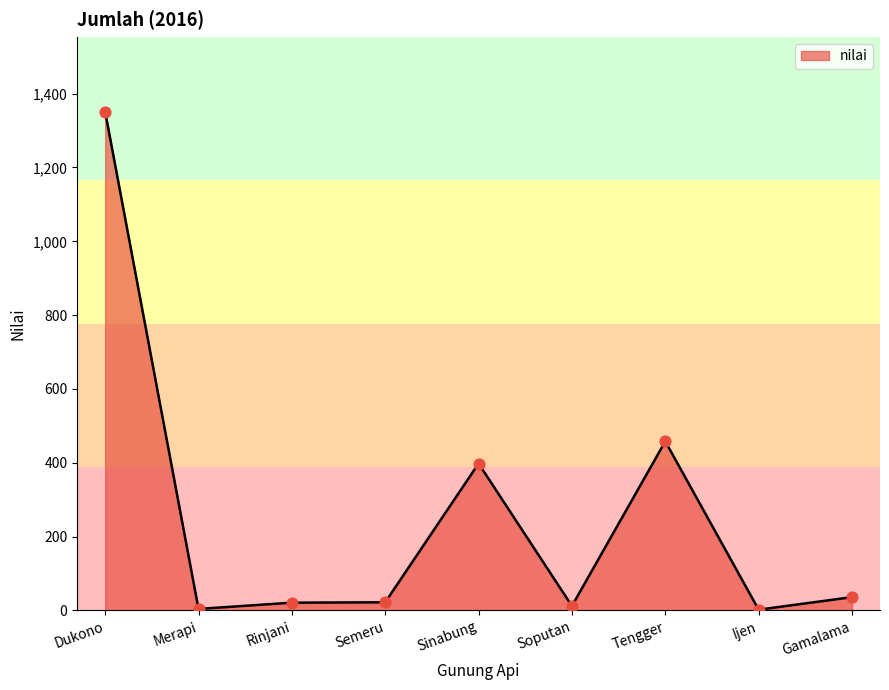

Between Rinjani and Ijen, which is larger?

Rinjani